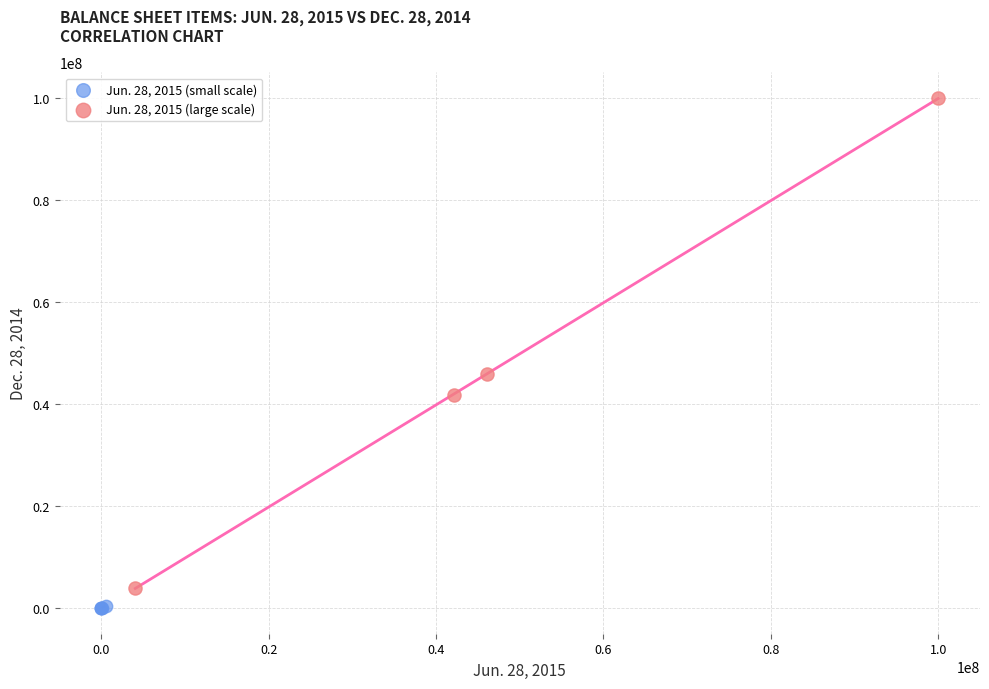

Which series reaches the minimum Y coordinate?

Jun. 28, 2015 (small scale)